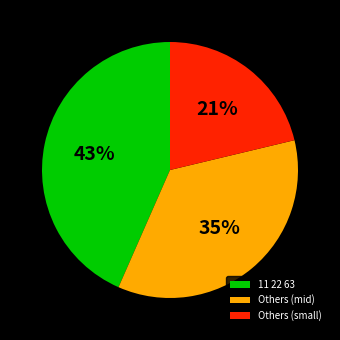

To the nearest percent, what is the average slice percentage?

33%